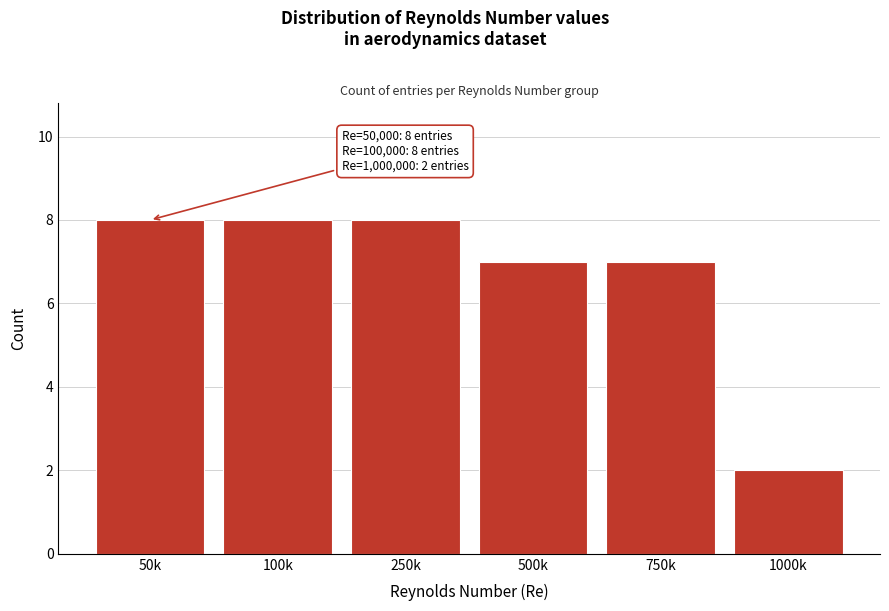

Reading left to right, extract all data points from this chart.

8	8	8	7	7	2